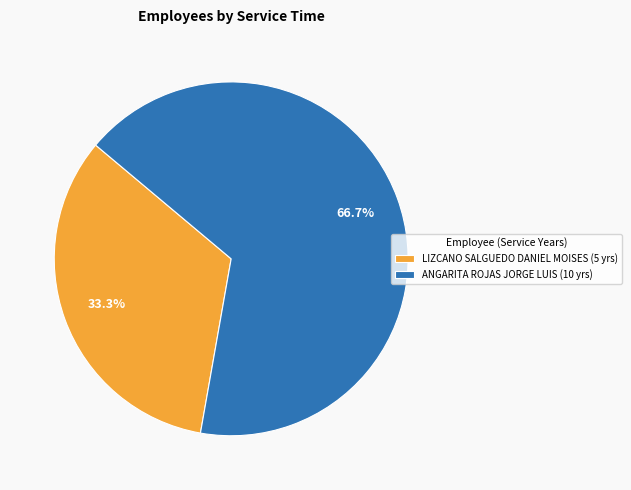

To the nearest percent, what portion does ANGARITA ROJAS JORGE LUIS represent?

67%